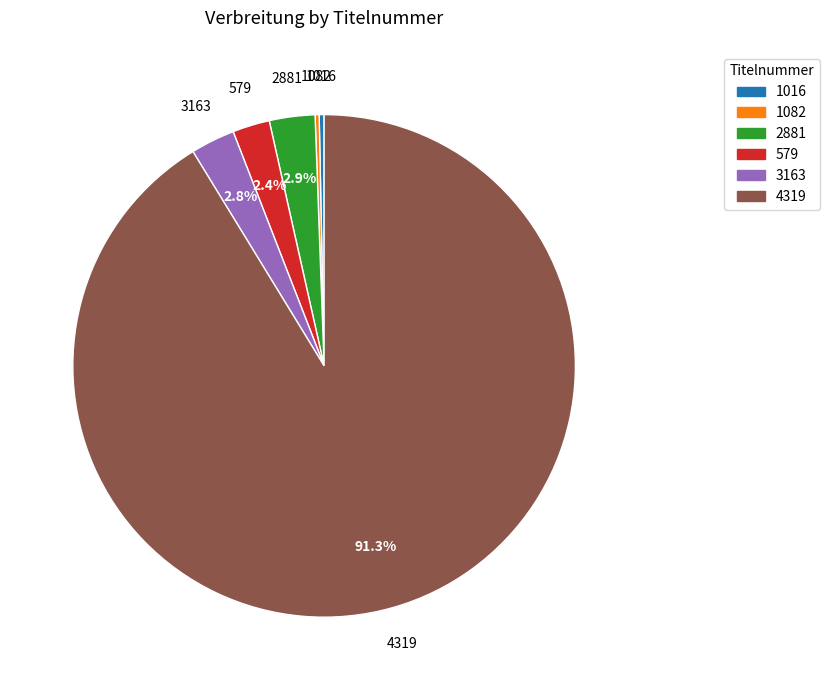

What is the majority slice?

4319